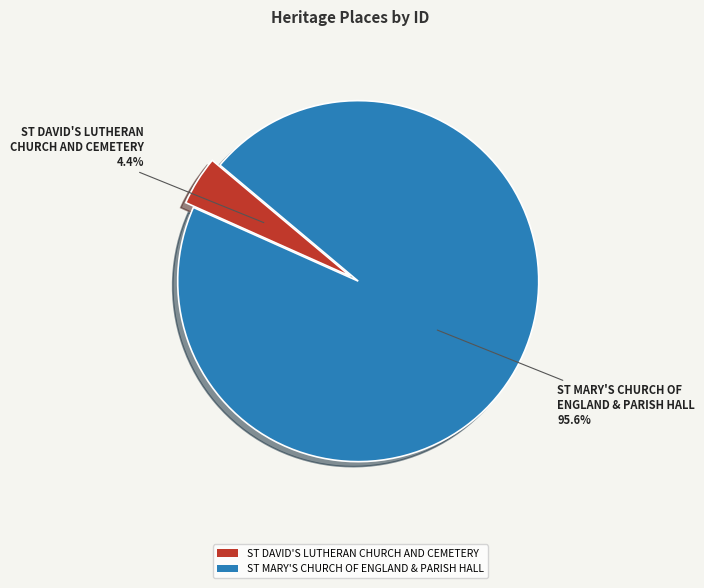

How many slices are in this pie chart?

2